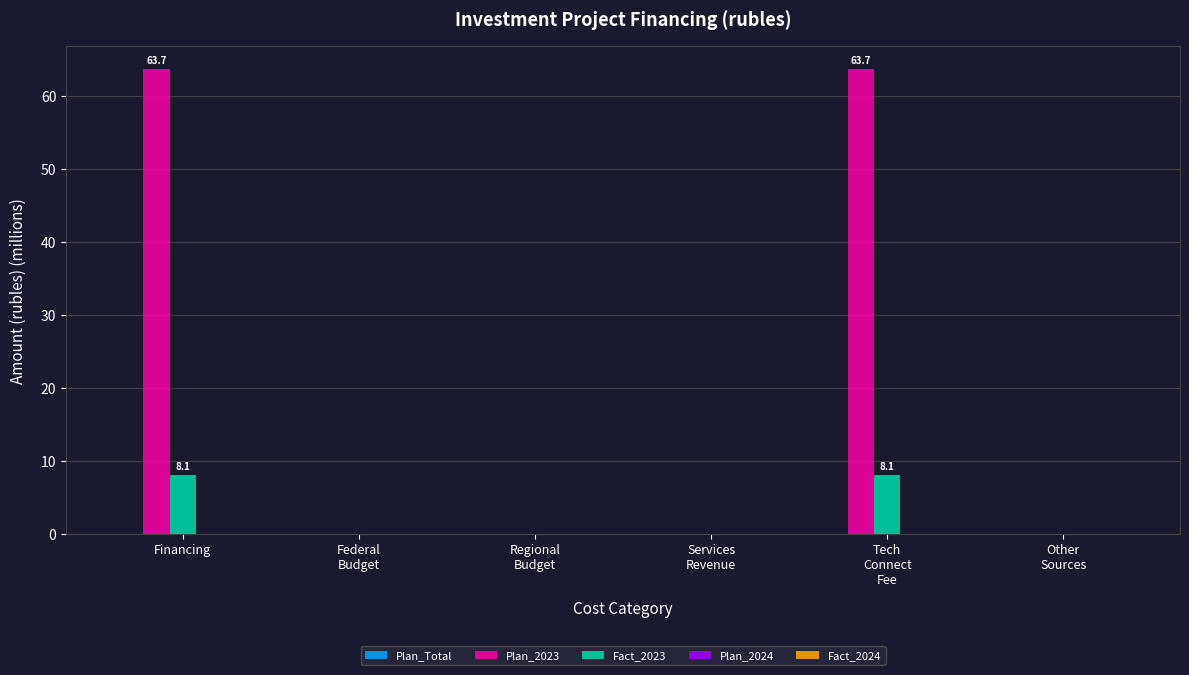

Which series has the largest total across all categories?

Plan_2023